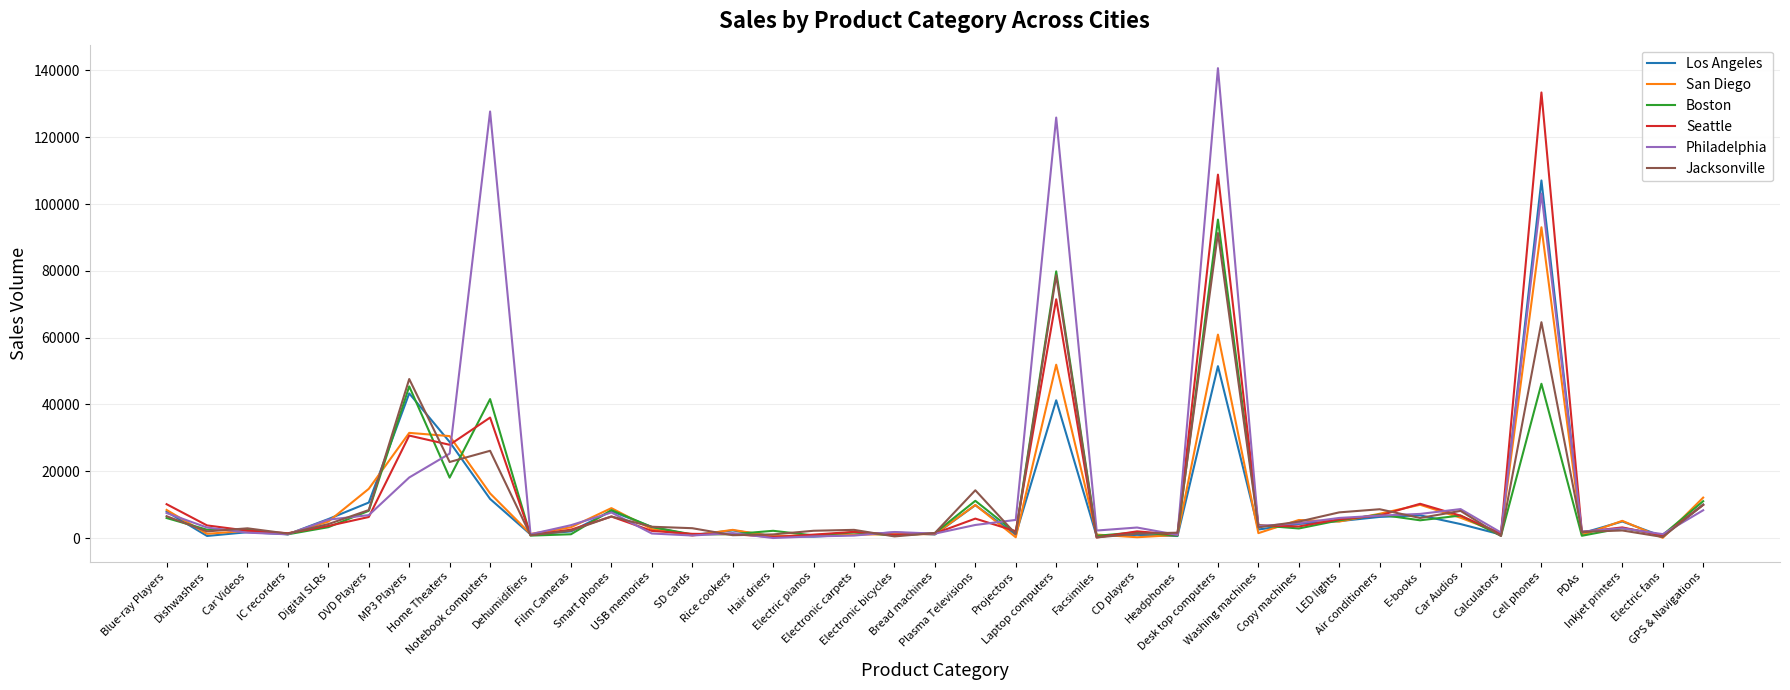

Which series has the widest spread of values?

Philadelphia